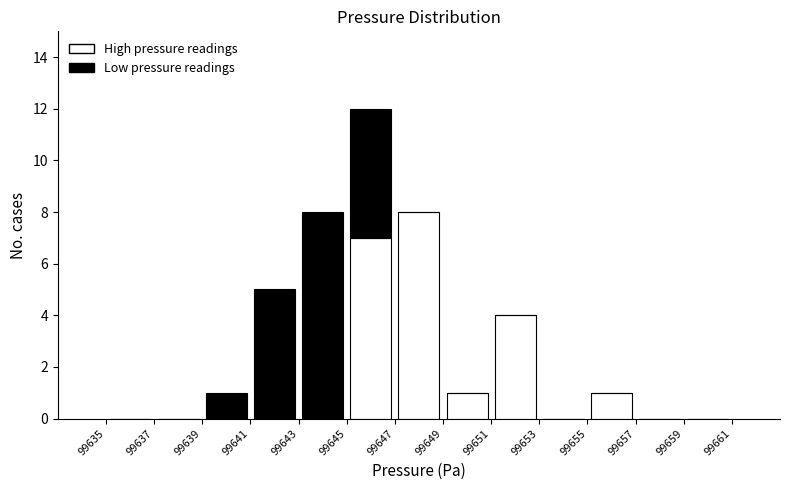

Reading left to right, transcribe this chart: for each stacked bar, give the range it covers on the x-axis and its total height. The values are not printed on the chart, so give them approximately, as read against the axis.

99635 to 99637: 0
99637 to 99639: 0
99639 to 99641: 1
99641 to 99643: 5
99643 to 99645: 8
99645 to 99647: 12
99647 to 99649: 8
99649 to 99651: 1
99651 to 99653: 4
99653 to 99655: 0
99655 to 99657: 1
99657 to 99659: 0
99659 to 99661: 0